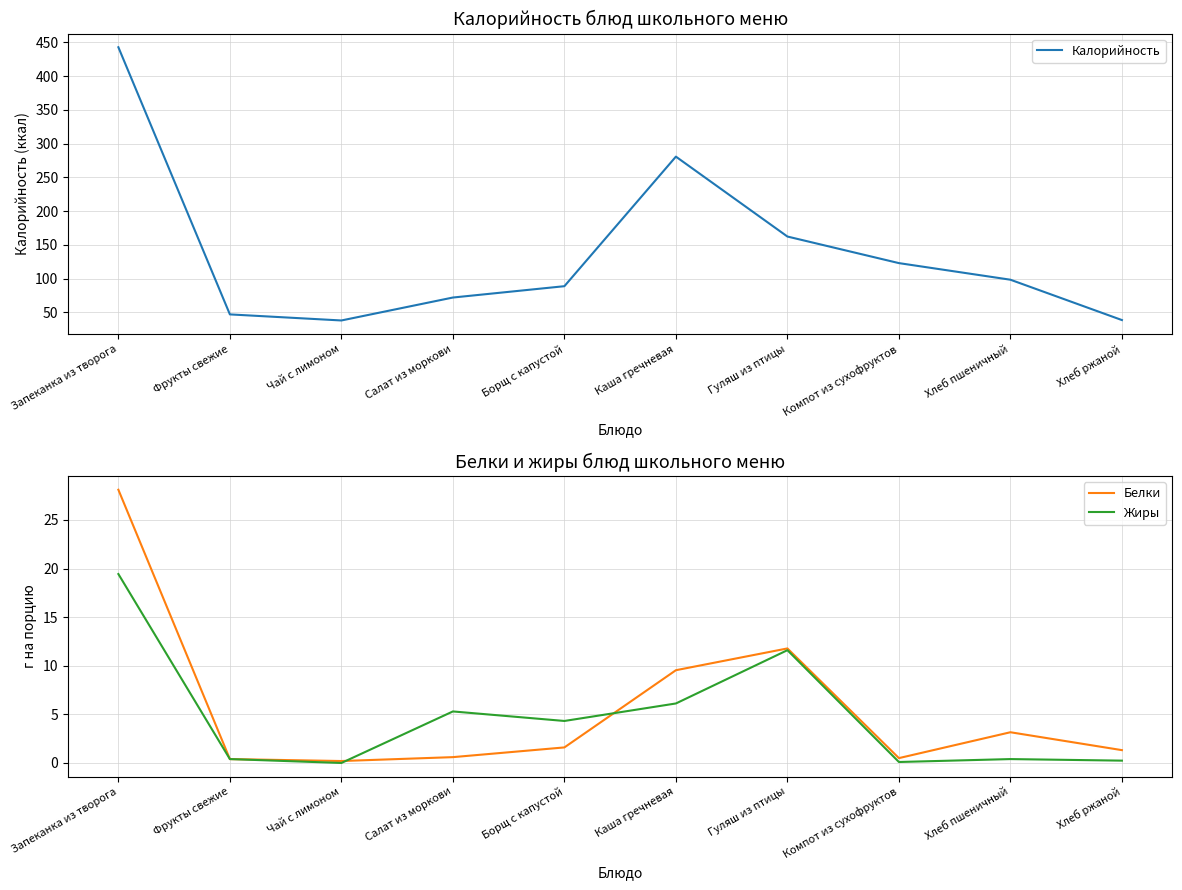

Reading right to left, list all the values displayed in this chart.

Калорийность: 38.6	98.4	123.0	162.4	280.8	88.8	72.0	38.0	47.0	442.9
Белки: 1.3	3.2	0.5	11.8	9.5	1.6	0.6	0.2	0.4	28.1
Жиры: 0.2	0.4	0.1	11.6	6.1	4.3	5.3	0.0	0.4	19.4